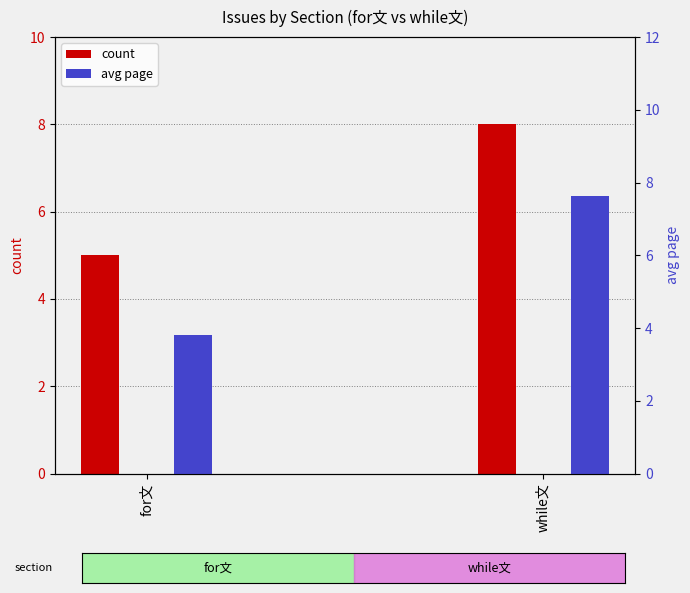

Which series has the largest total across all categories?

count